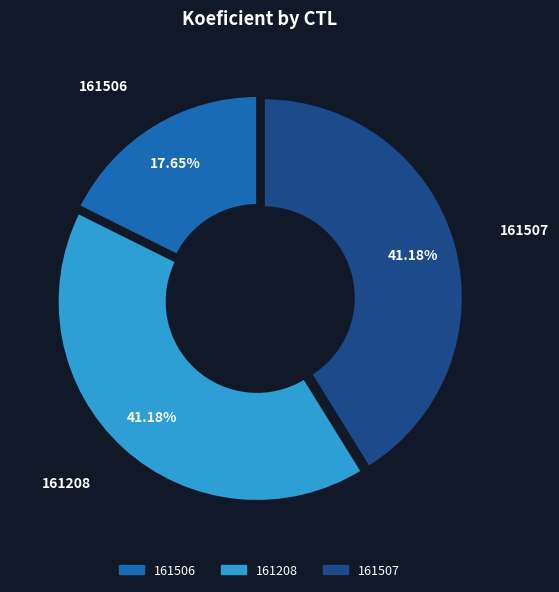

What is the ratio of the value at 161507 to the value at 161506?

2.3